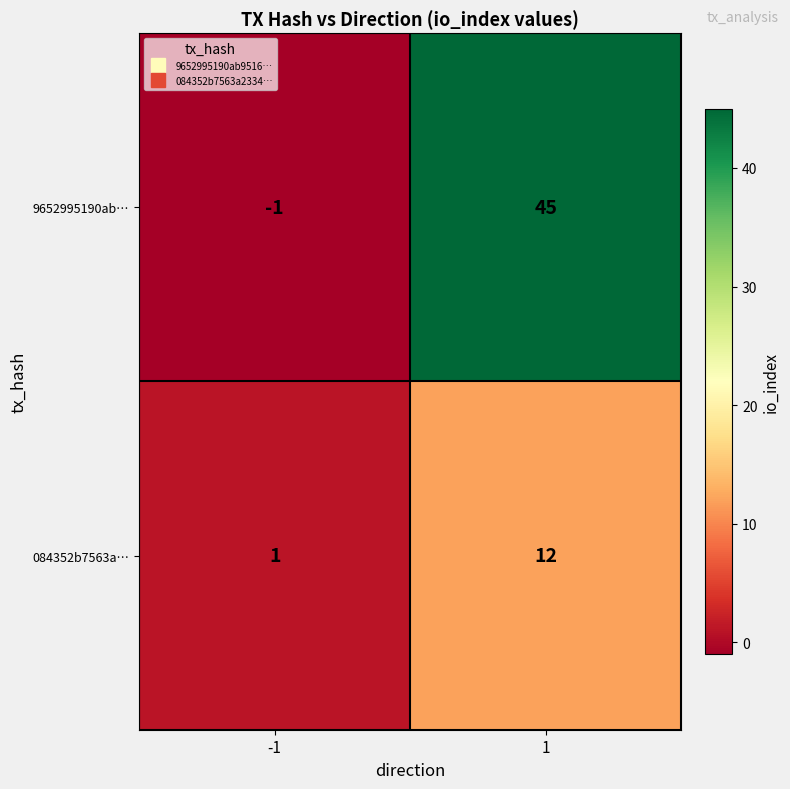

How many categories are shown in the chart?

2